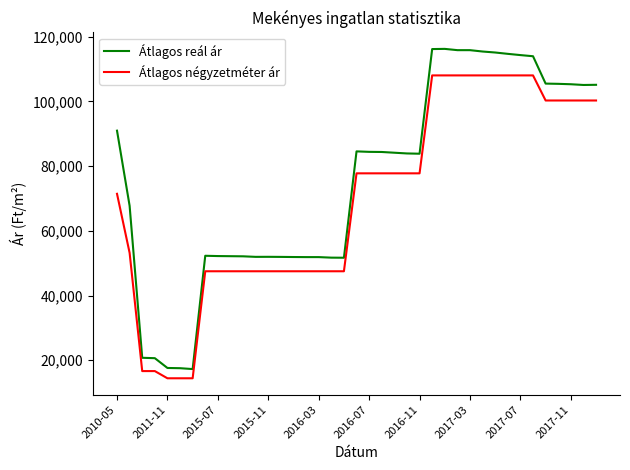

True or false: Átlagos reál ár and Átlagos négyzetméter ár cross at least once.

False